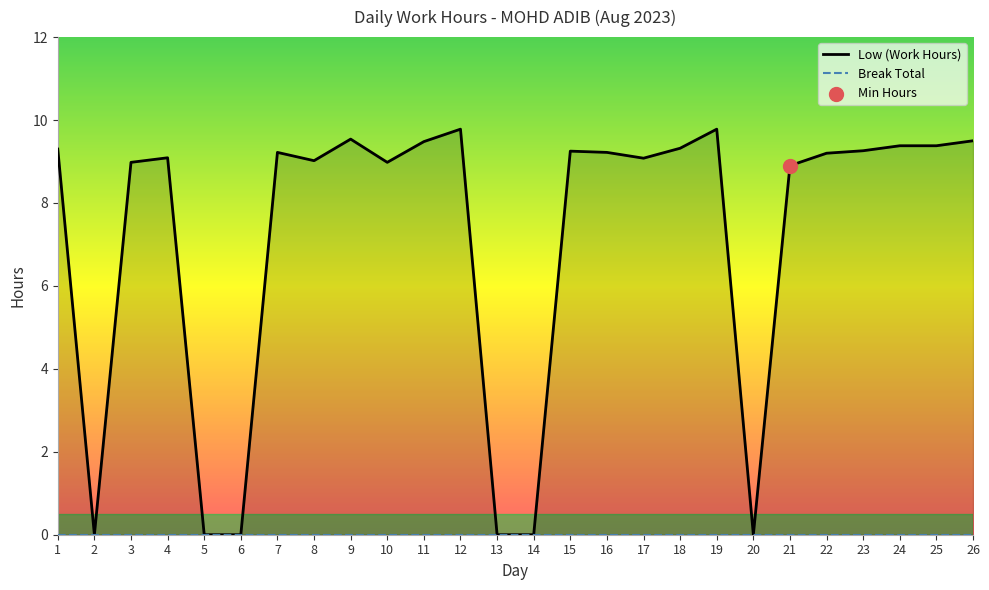

What is the change in value from 3 to 17?

+0.1